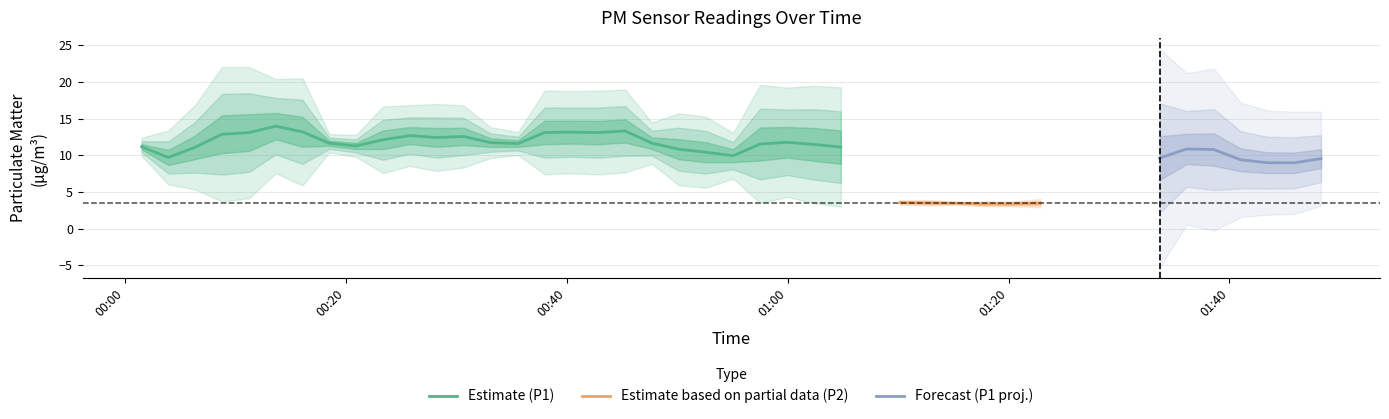

At how many categories does at least one series exceed 12?

10